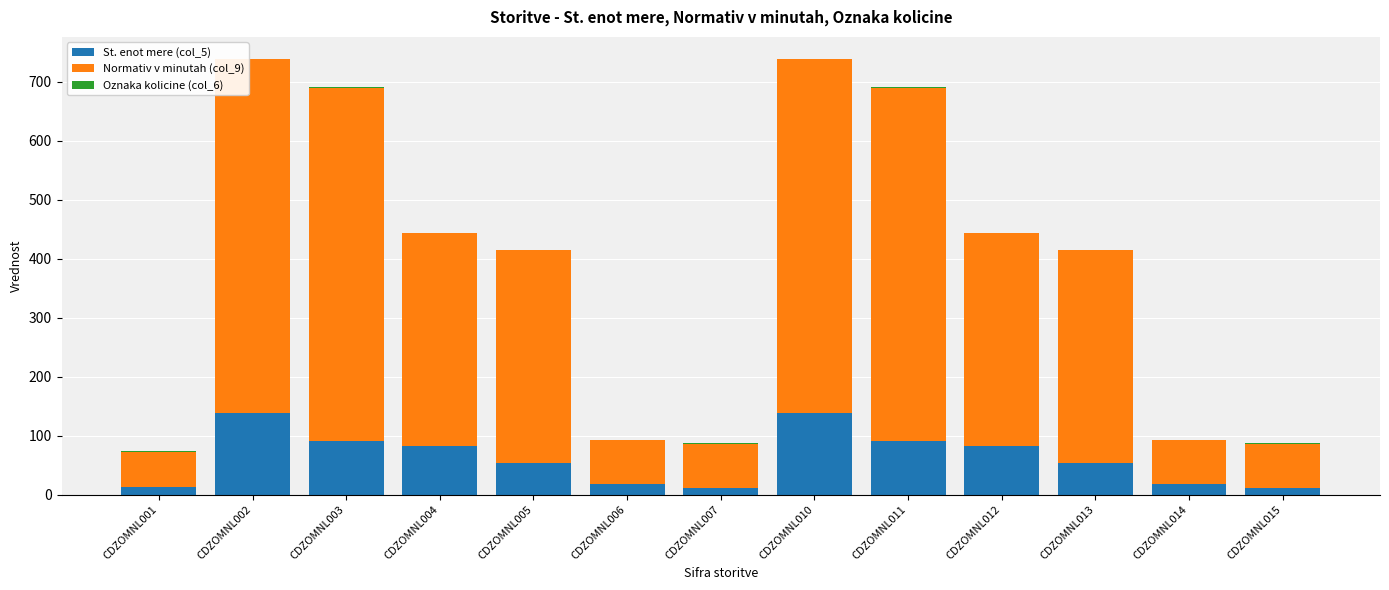

Are the bars horizontal?

No